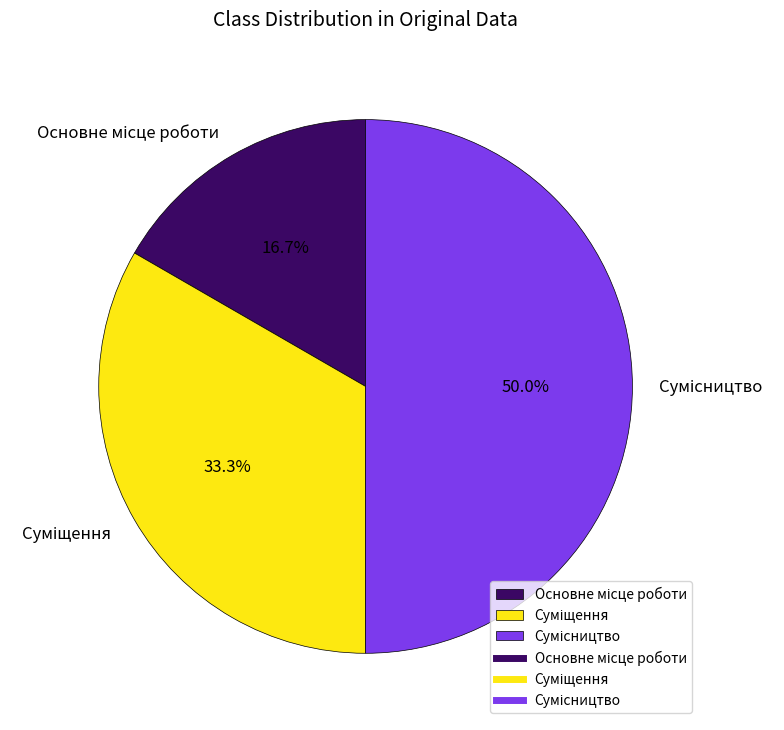

How many segments does this pie chart have?

3